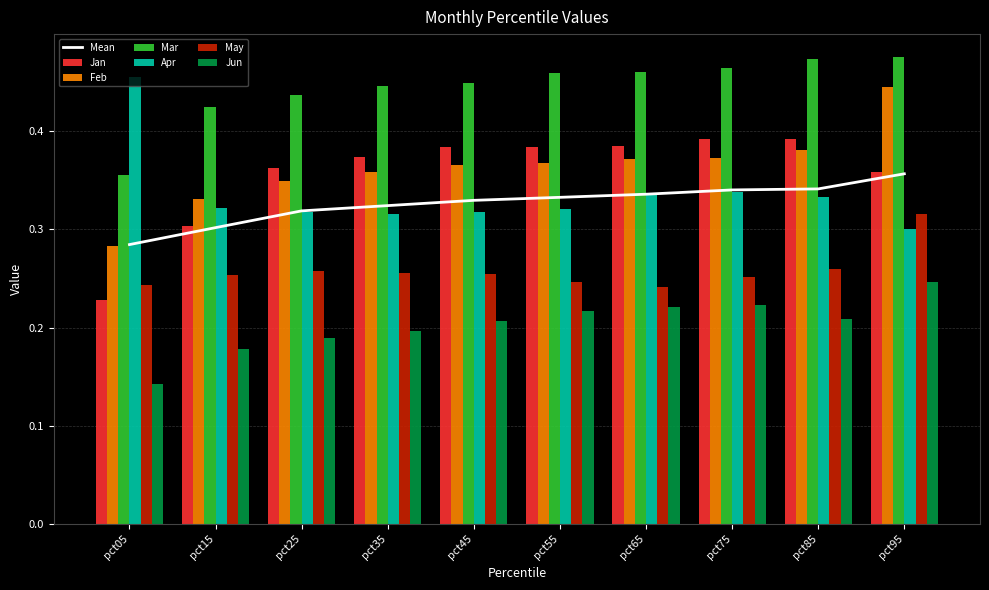

At which label does Apr reach its minimum?

pct95